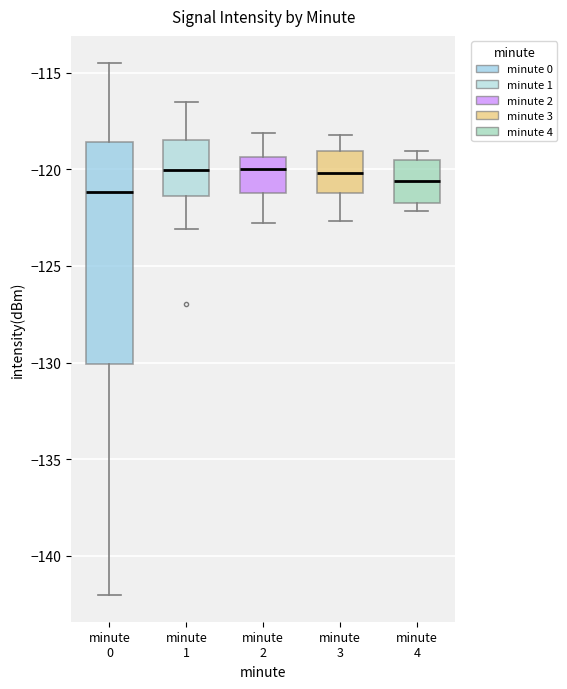

Which box is the tallest, from its lower edge to its upper edge?

minute 0